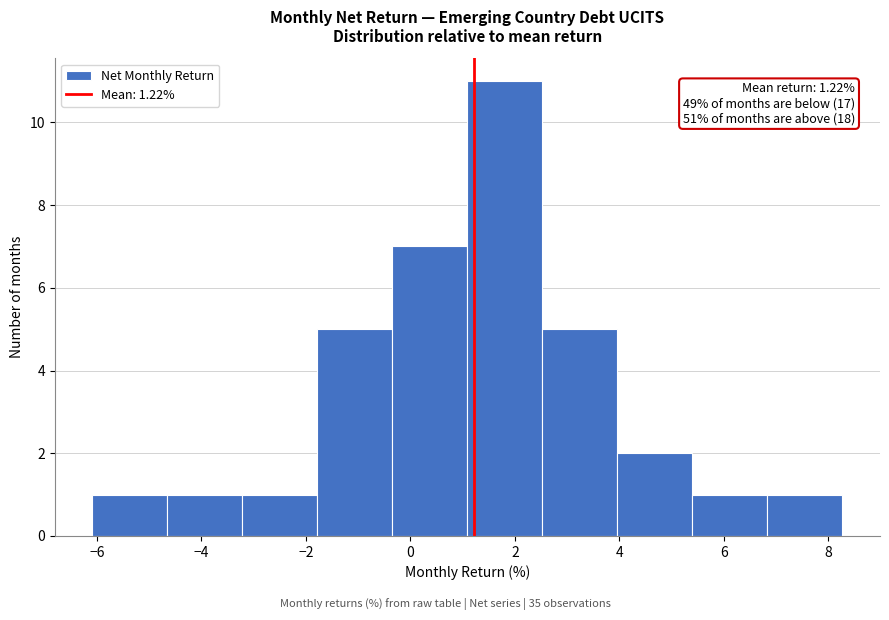

Which range on the x-axis has the tallest bar?

1.0 to 2.6